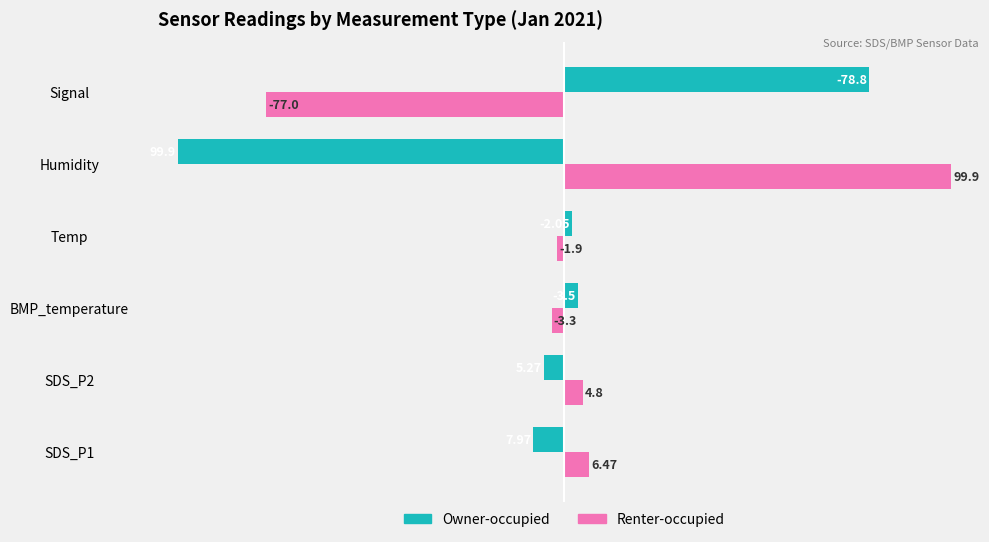

At Signal, list the series in order from largest to smallest.

Owner-occupied, Renter-occupied